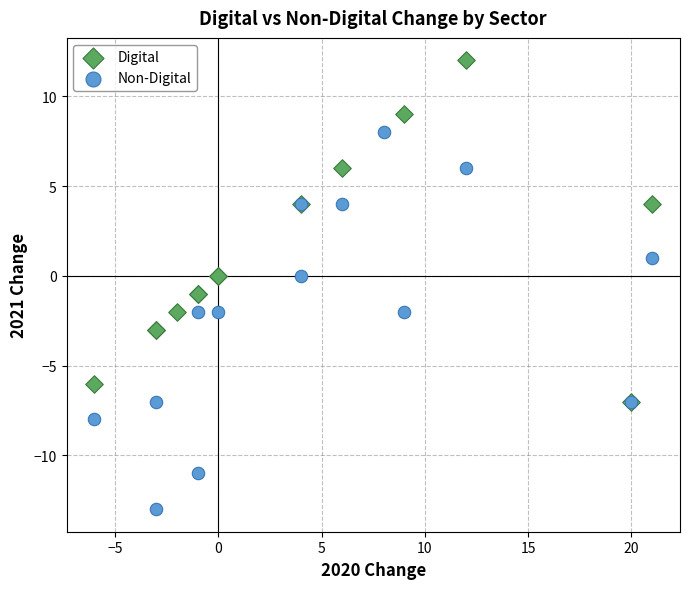

Which series has the largest Y range (max minus min)?

Non-Digital